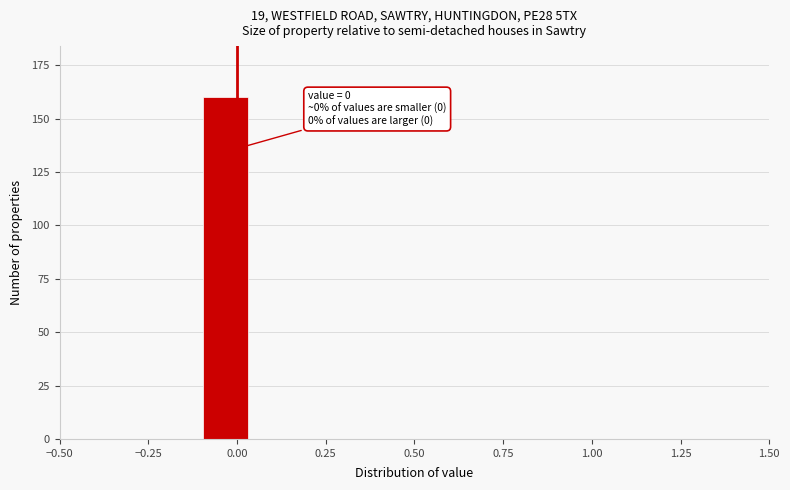

Read against the x-axis, roughly where is the centre of the tallest bar?

-0.05